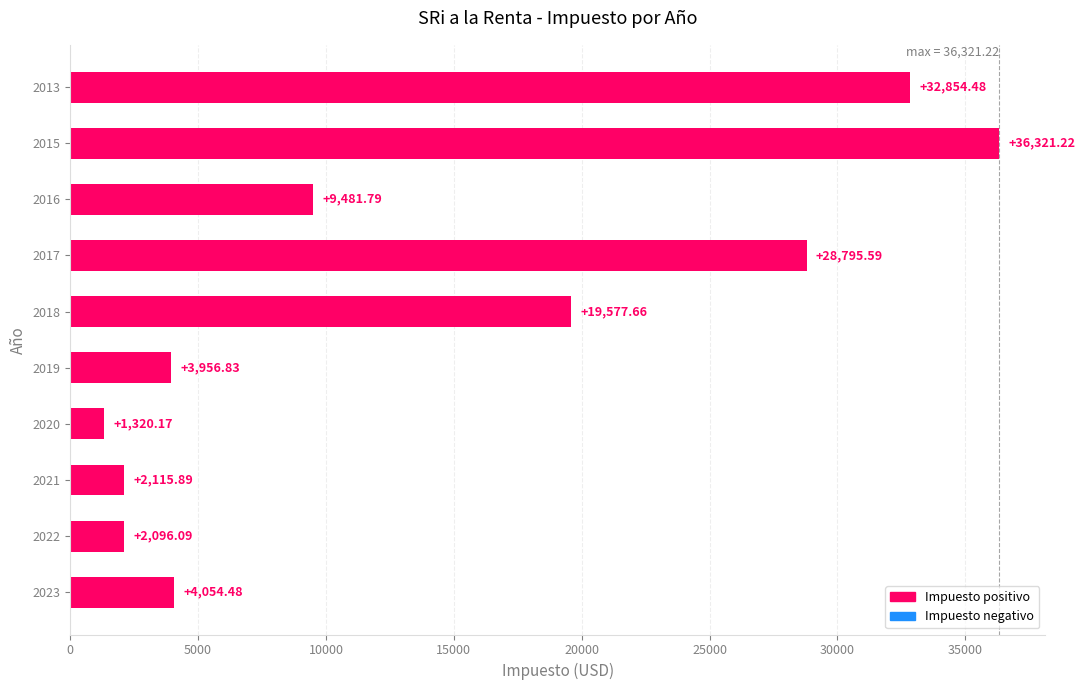

List the labels in order of value, smallest first.

2020, 2022, 2021, 2019, 2023, 2016, 2018, 2017, 2013, 2015